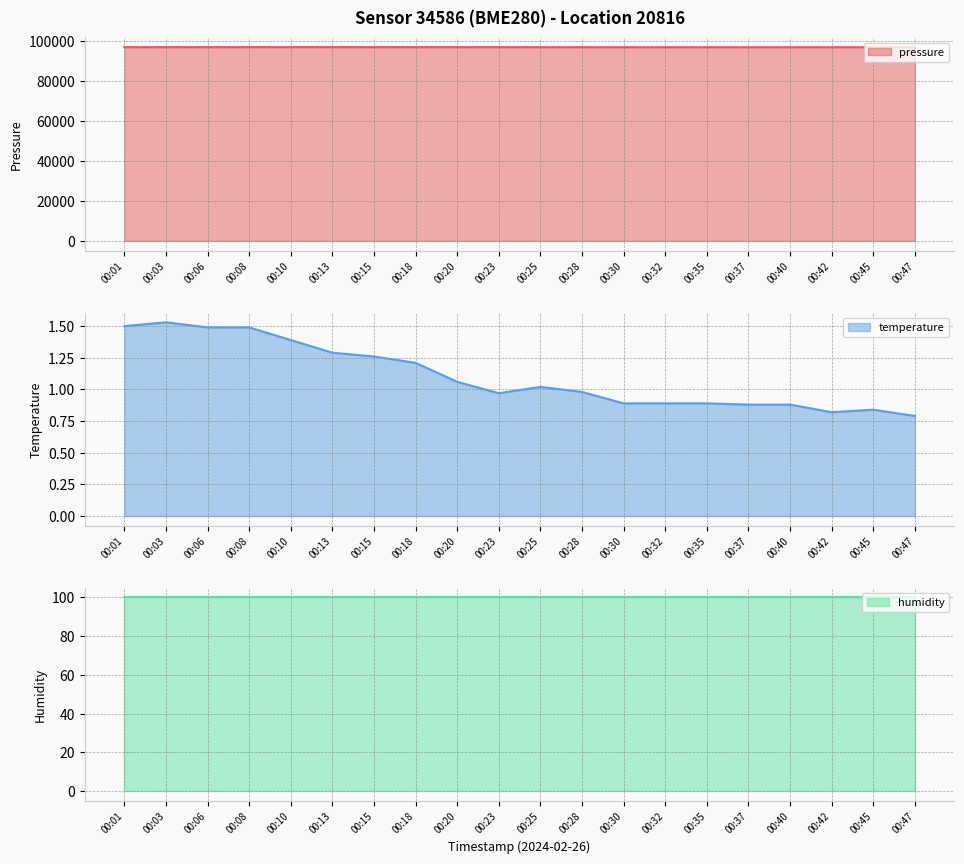

In pressure, how many points are higher than both neighbors (excluding endpoints)?

6